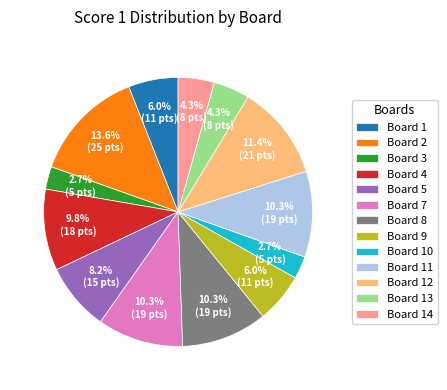

Is the sum of Board 13 and Board 14 greater than half?

No